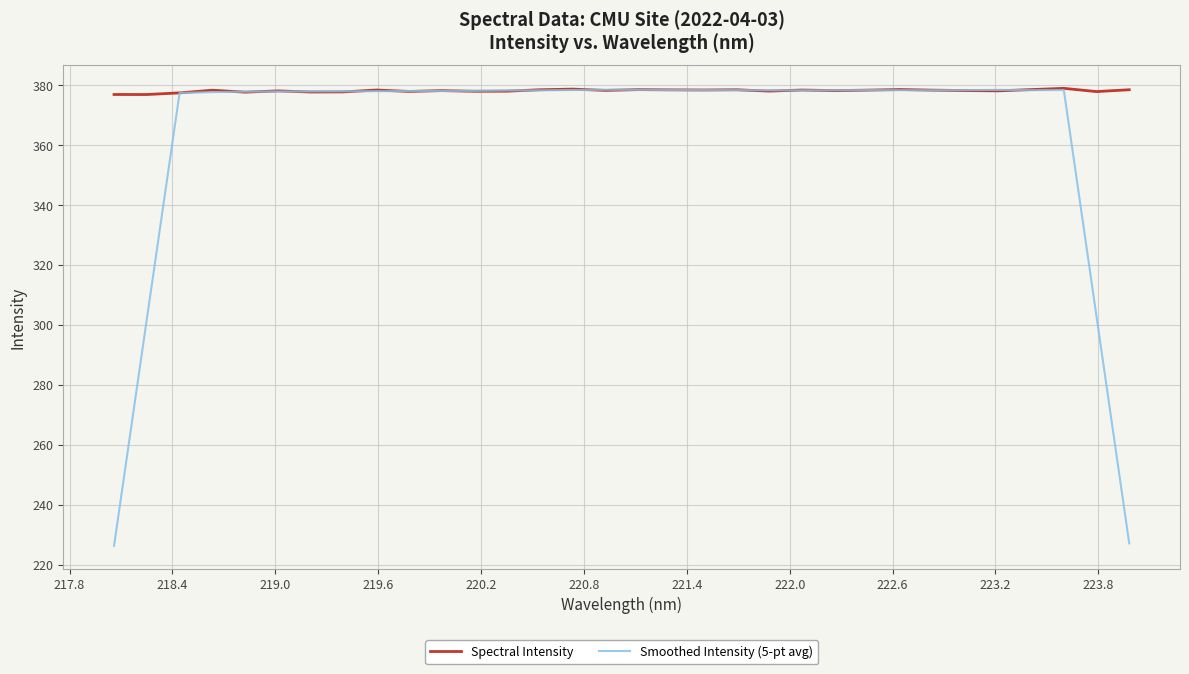

Does the chart display data point markers on the line(s)?

No